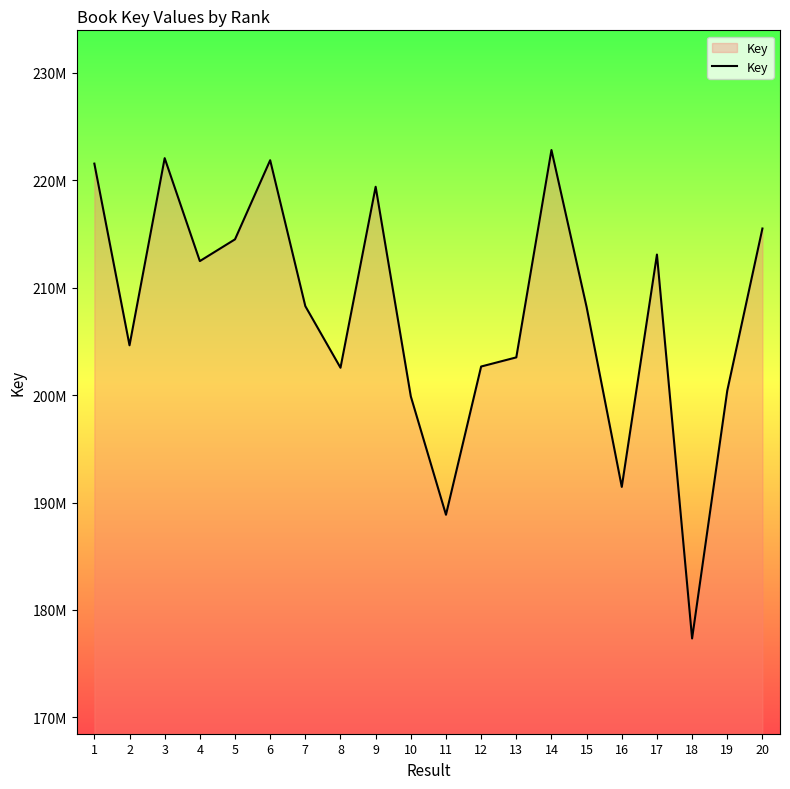

What is the value of the 10th point from the left?

199883700